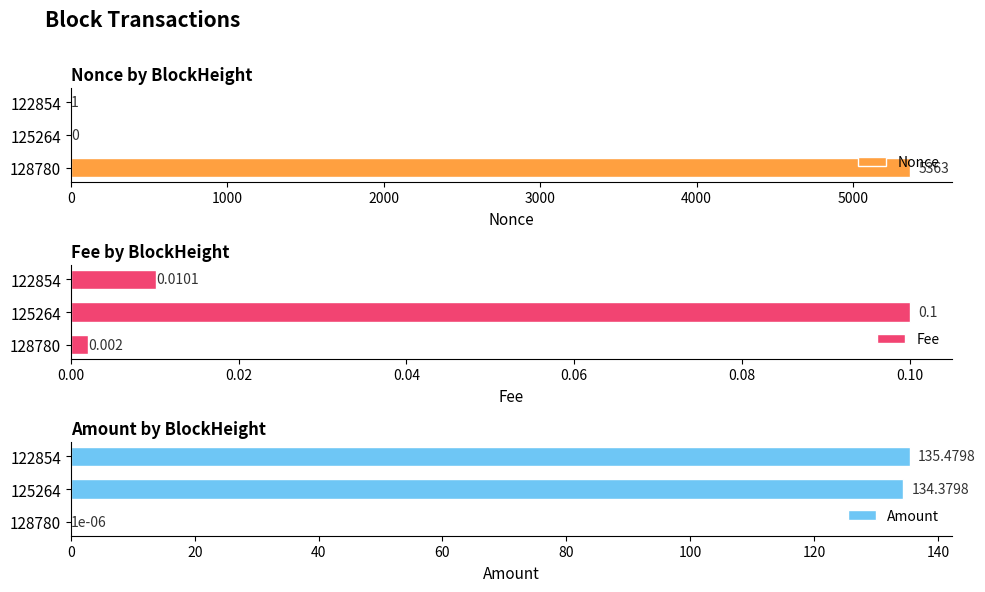

True or false: Fee has a value of 0.2 at 125264.

False